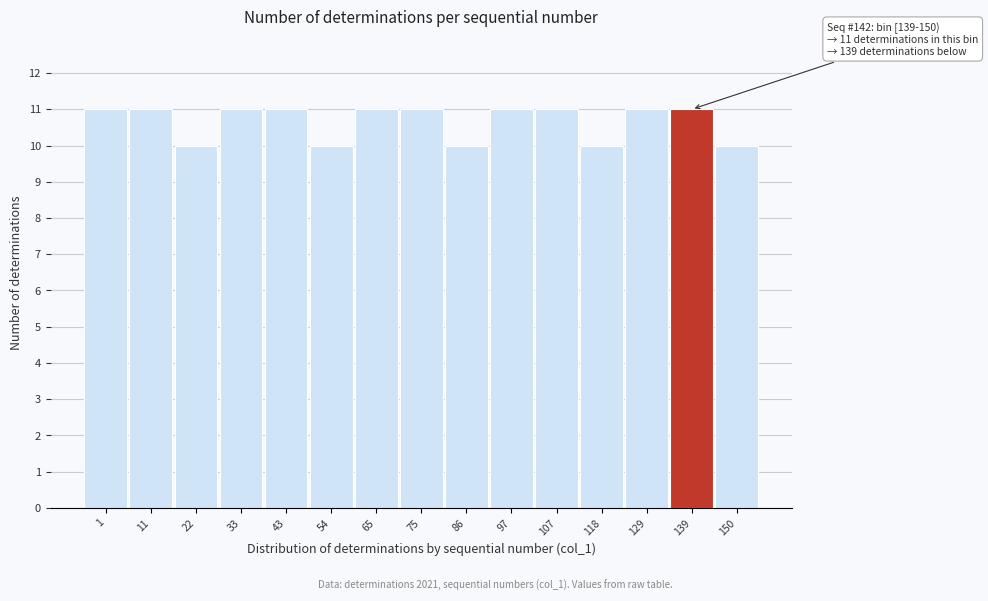

Reading left to right, list all the values displayed in this chart.

11	11	10	11	11	10	11	11	10	11	11	10	11	11	10